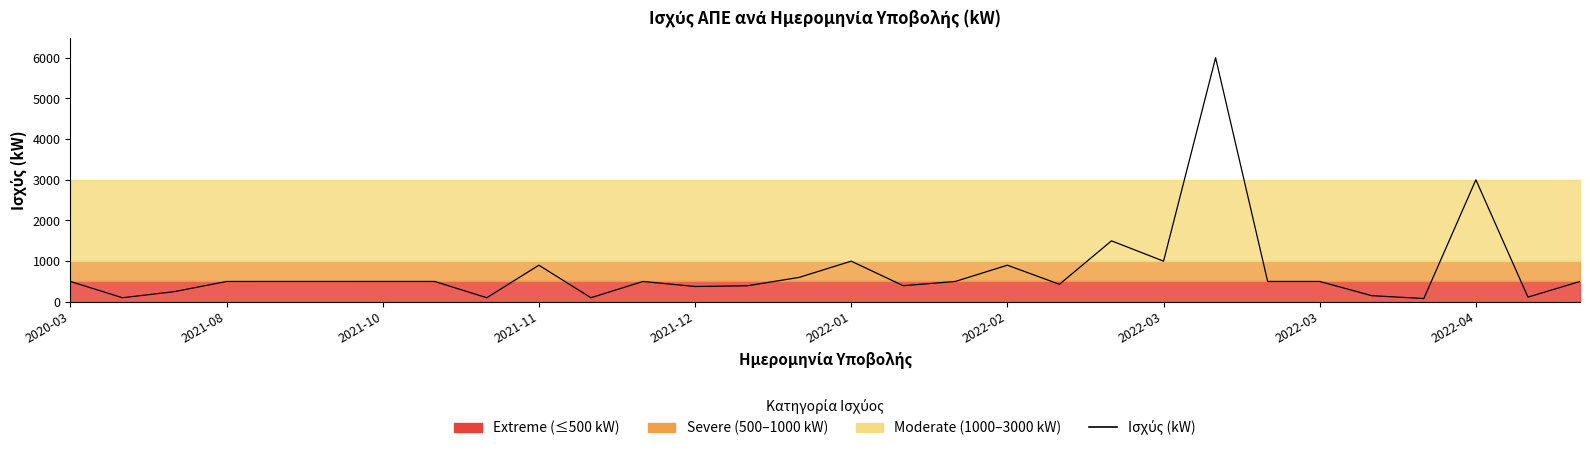

Read the value at 2022-03.

499.7